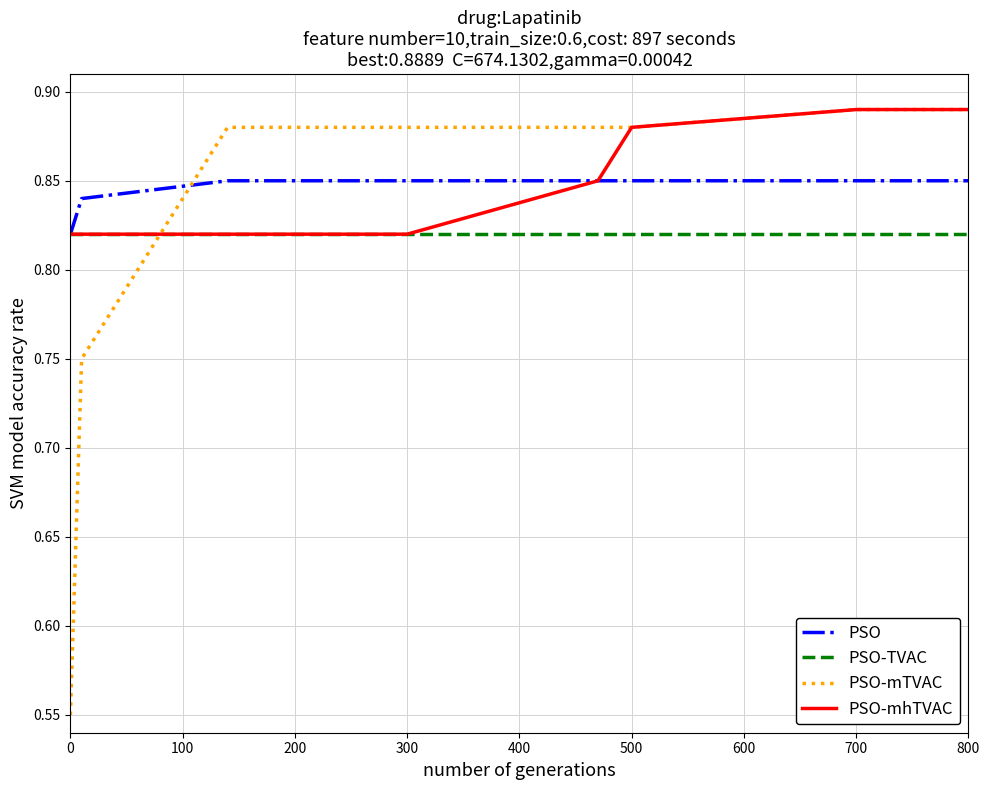

Does the chart display data point markers on the line(s)?

No